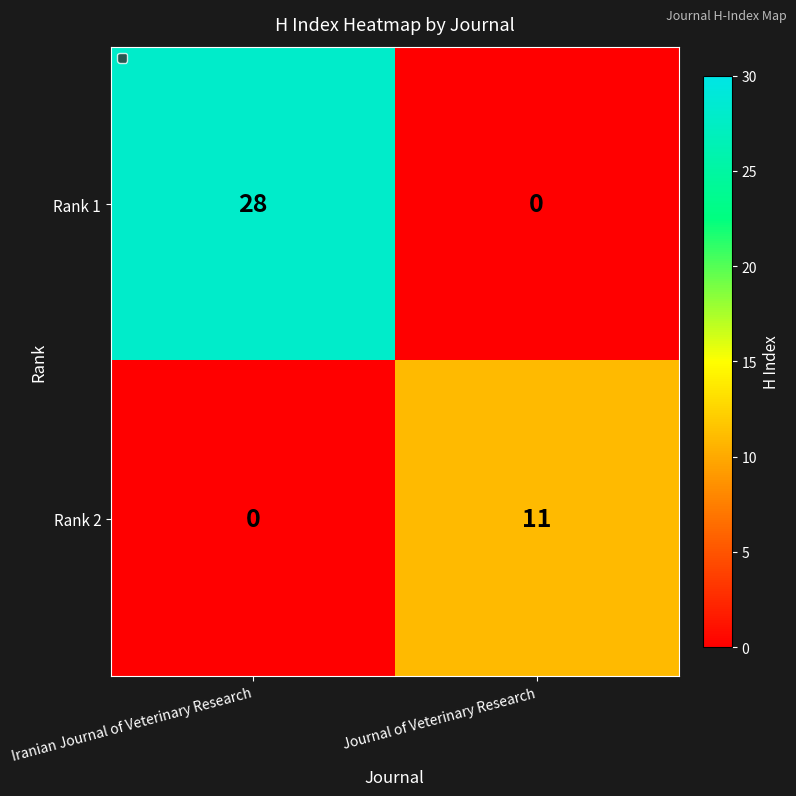

What is the difference between the maximum and minimum values in the Rank 1 series?

28